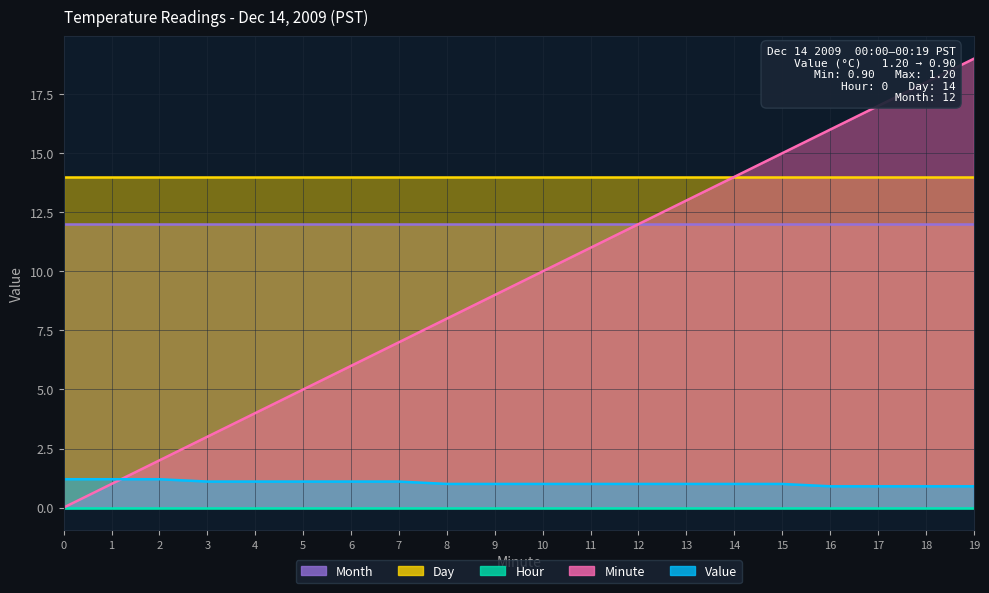

What is the value of the Value point at the 1st from the left?

1.2